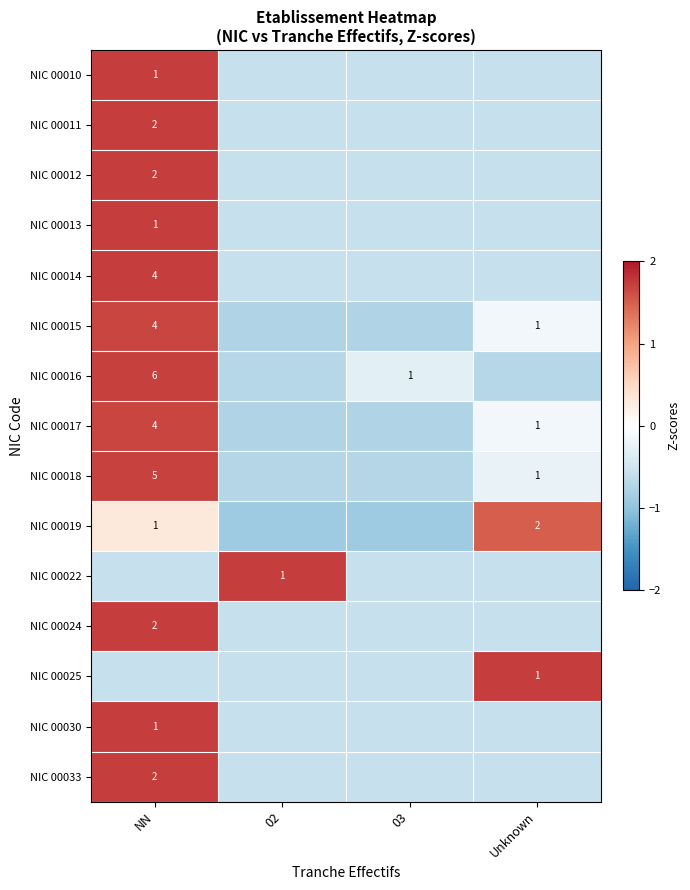

At which label does NIC 00033 first exceed 0?

NN